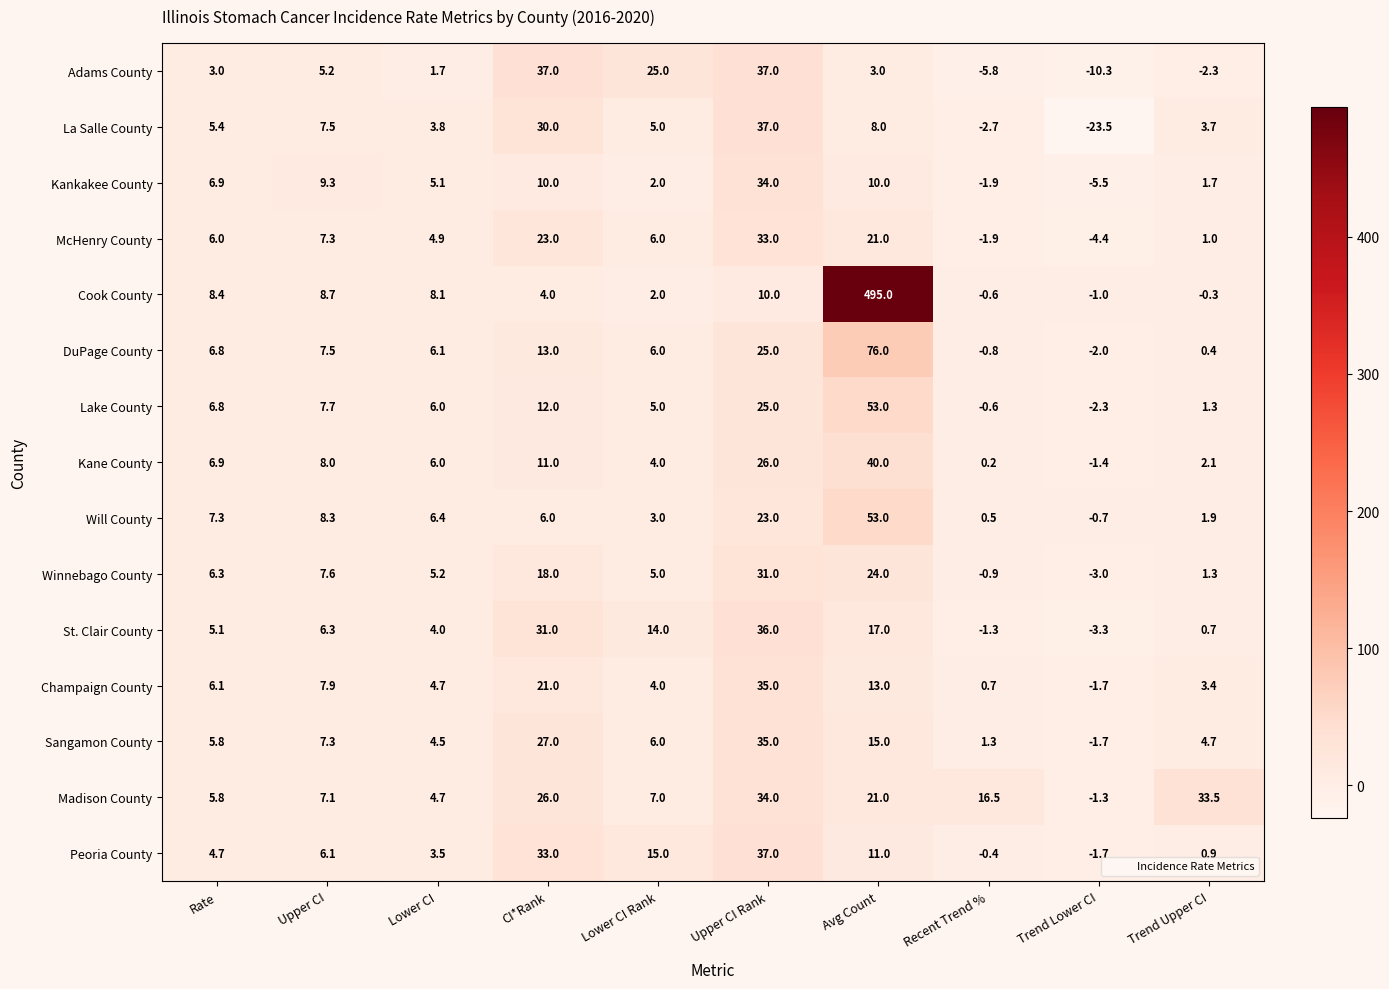

Rank the categories by Kane County value from lowest to highest.

Trend Lower CI, Recent Trend %, Trend Upper CI, Lower CI Rank, Lower CI, Rate, Upper CI, CI*Rank, Upper CI Rank, Avg Count